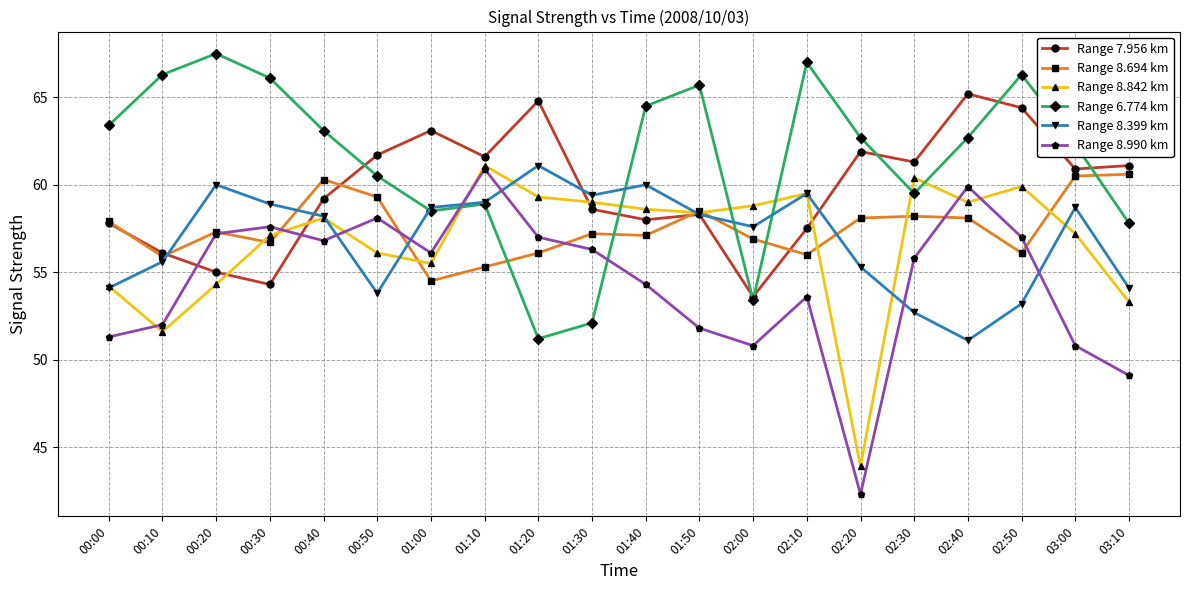

What is the value of the Range 6.774 km point at the 10th from the left?

52.1